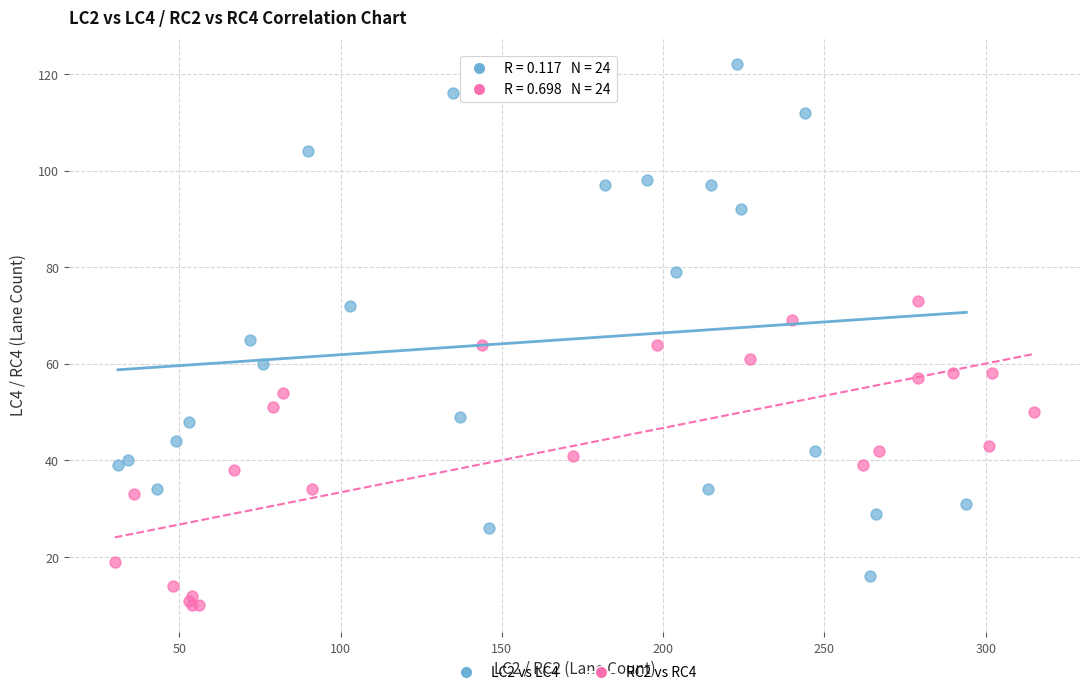

Which series has the largest Y range (max minus min)?

LC2 vs LC4